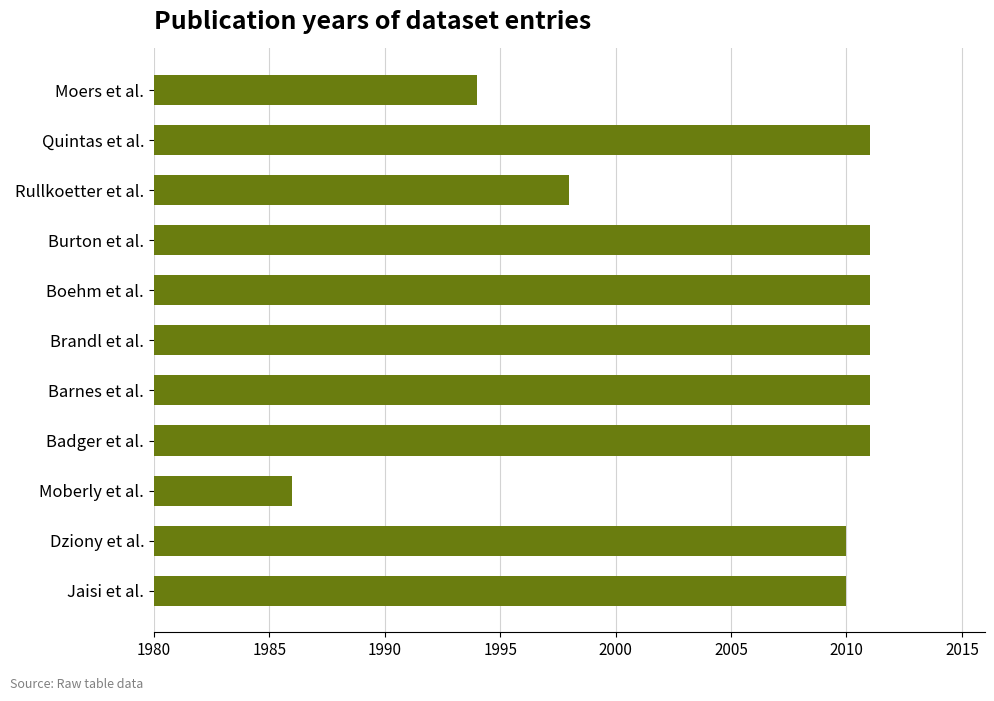

How many distinct data groups are displayed?

1